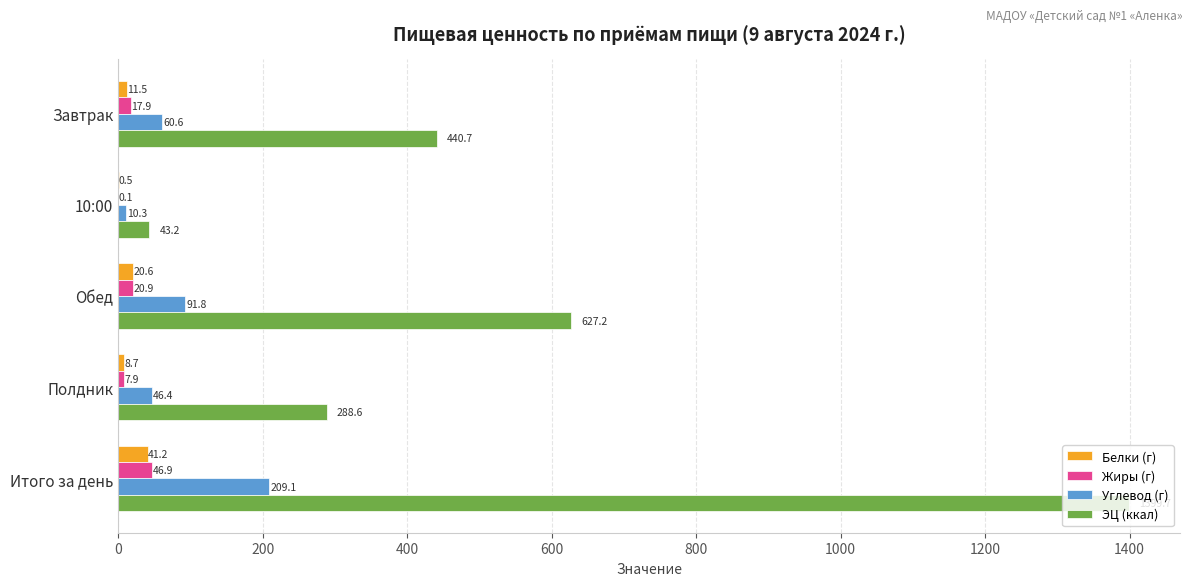

The value of ЭЦ (ккал) at Итого за день is 515.5. True or false?

False